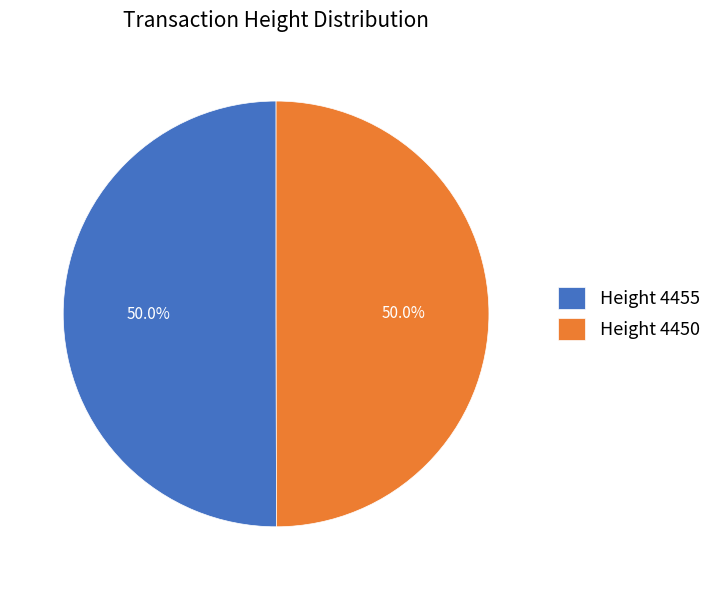

What is the ratio of the value at Height 4450 to the value at Height 4455?

1.0